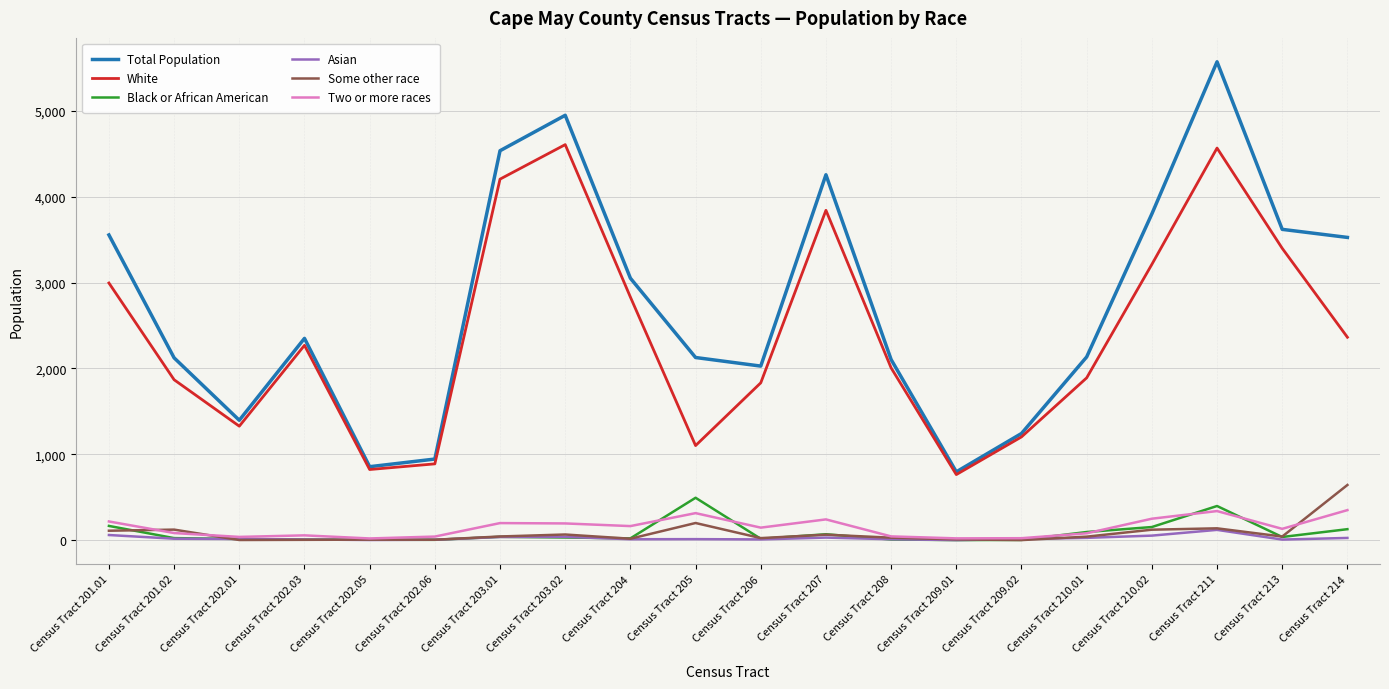

True or false: Asian has a value of 39 at Census Tract 203.02.

True